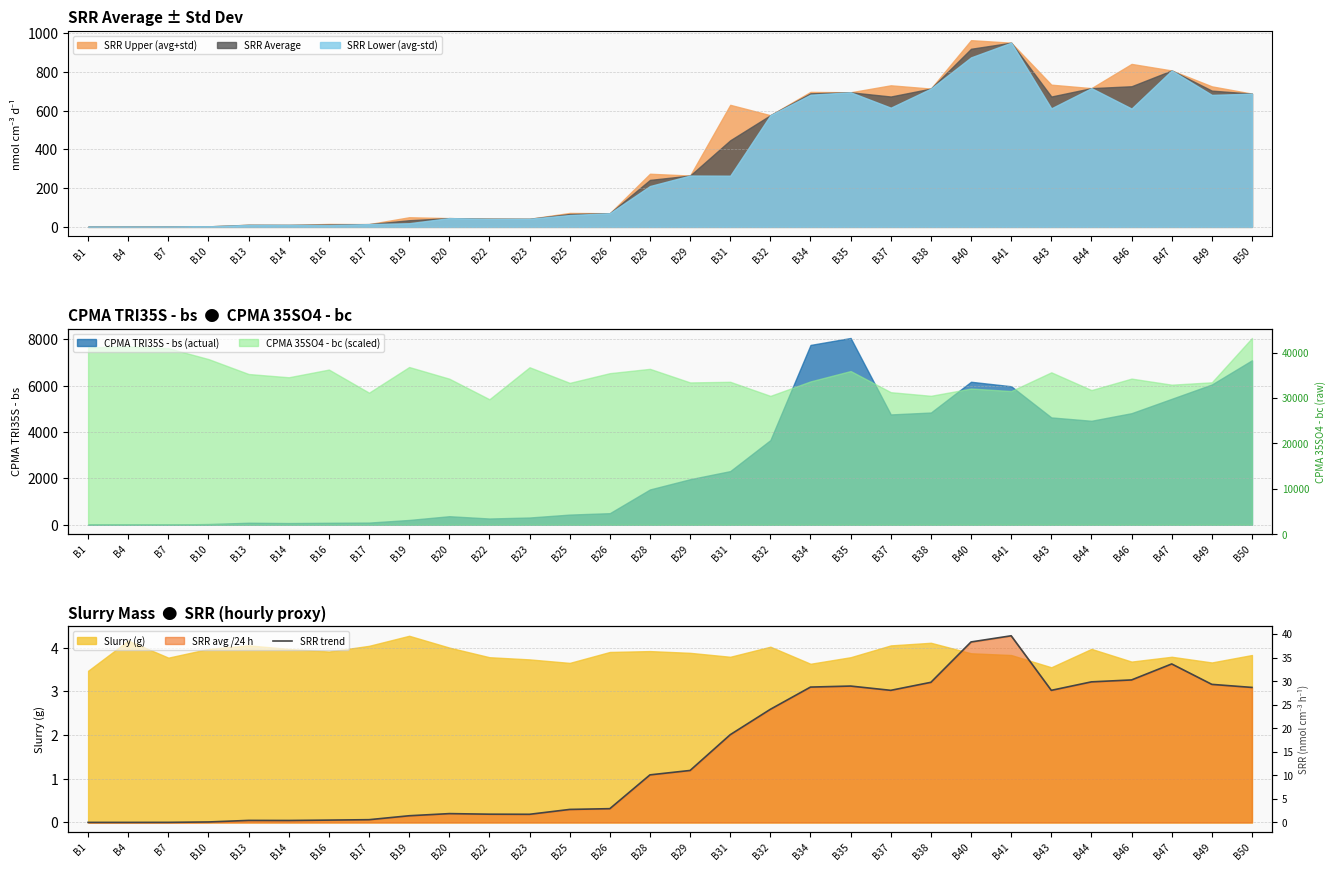

Reading right to left, transcribe all the data shown in this chart.

B50=28.7	B49=29.3	B47=33.6	B46=30.2	B44=29.8	B43=28.0	B41=39.6	B40=38.3	B38=29.7	B37=28.0	B35=28.9	B34=28.7	B32=24.0	B31=18.6	B29=11.0	B28=10.1	B26=2.9	B25=2.8	B23=1.7	B22=1.8	B20=1.9	B19=1.4	B17=0.6	B16=0.5	B14=0.4	B13=0.4	B10=0.1	B7=0.0	B4=0.0	B1=0.0